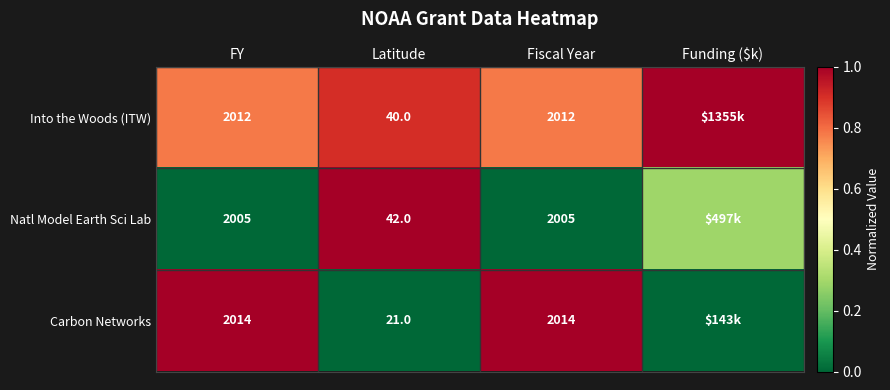

At how many categories does at least one series exceed 0?

4